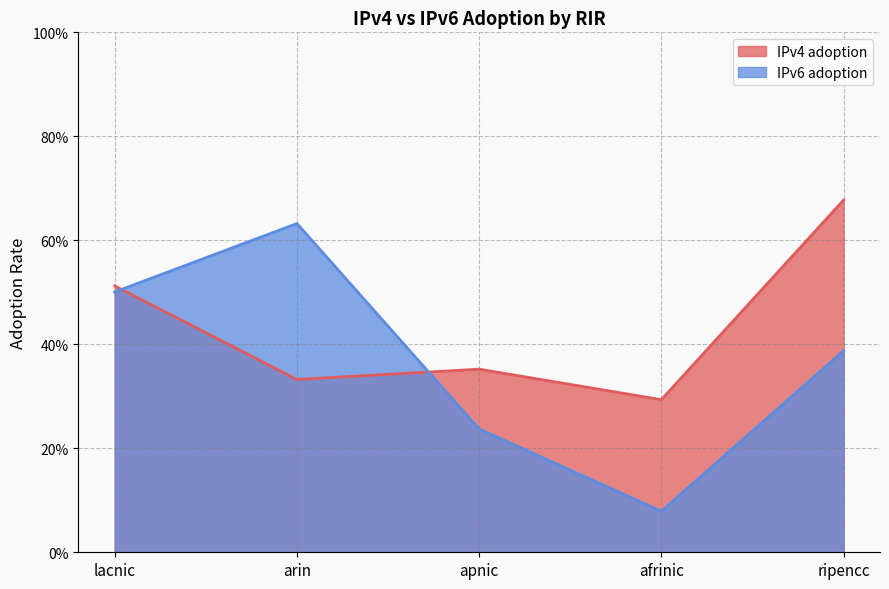

Is it true that IPv6 adoption equals 0.4 at ripencc?

True